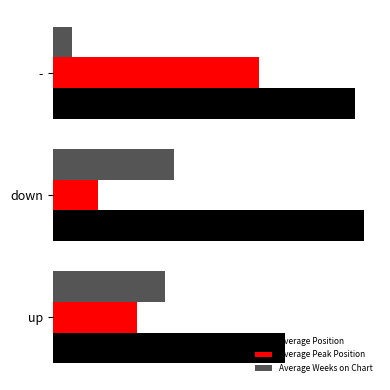

What are all the series names shown in the legend?

Average Position, Average Peak Position, Average Weeks on Chart